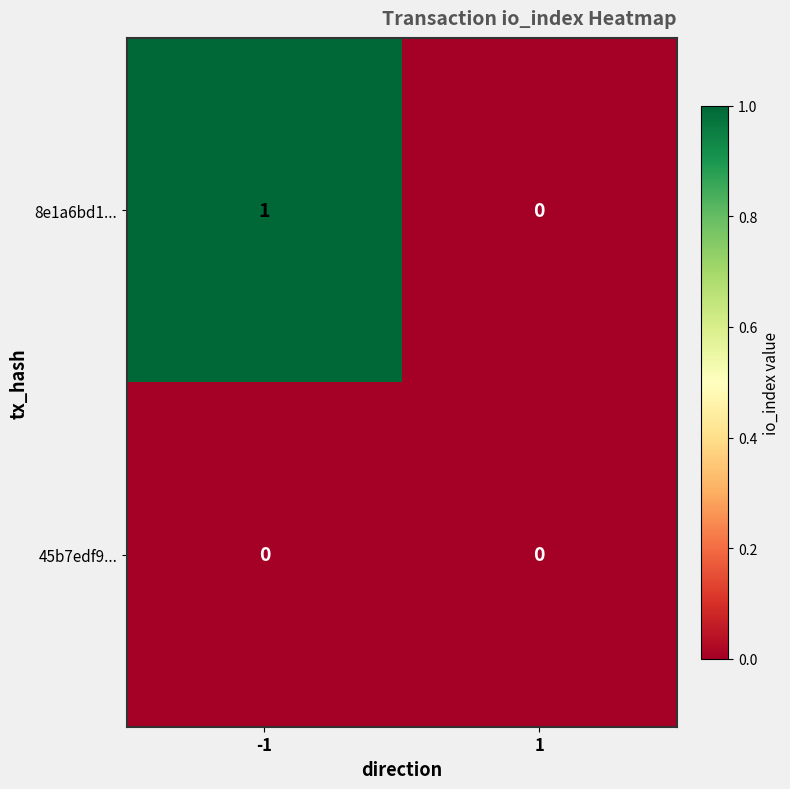

Rank the series by their average value, from highest to lowest.

8e1a6bd1..., 45b7edf9...